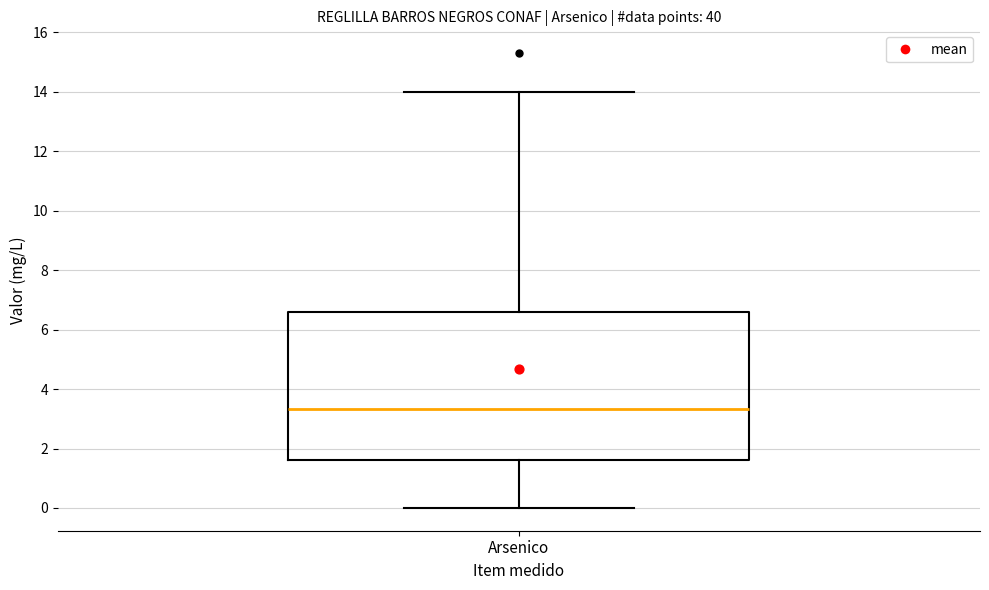

Read this box plot against the y-axis: the position of the median line, the range covered by the box, and the ends of both whiskers. The values are not printed on the chart, so give them approximately, as read against the axis.

median 3.4, box 1.6 to 6.6, whiskers 0.0 to 14.0